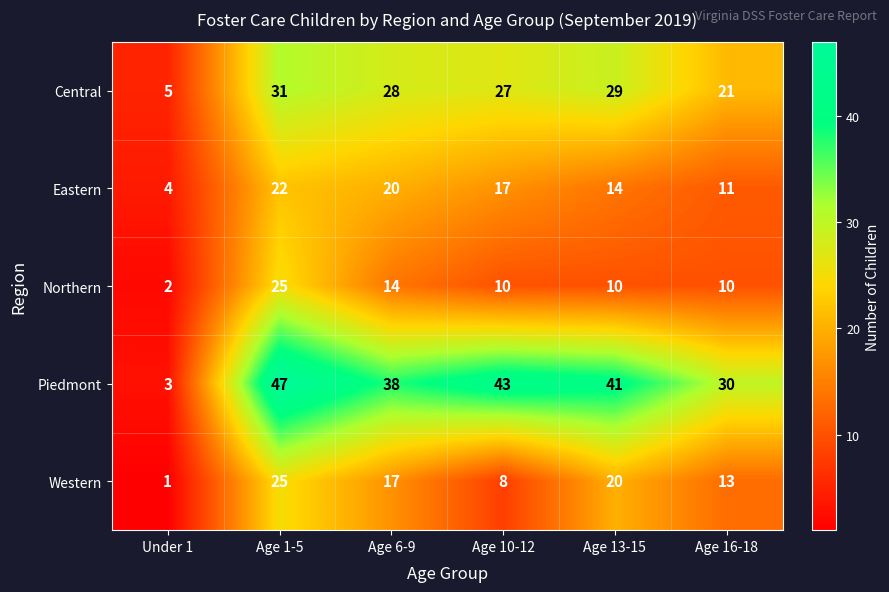

Which series has the widest spread of values?

Piedmont